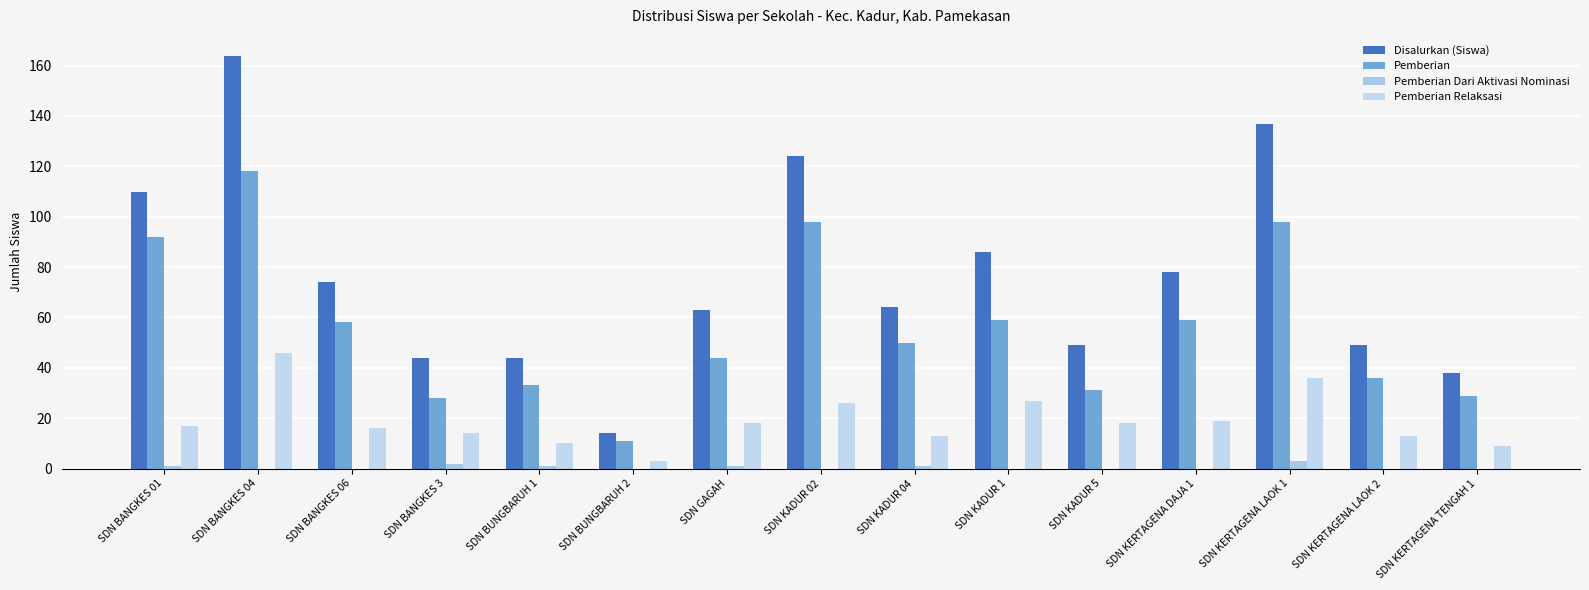

What is the sum of all Disalurkan (Siswa) values?

1138